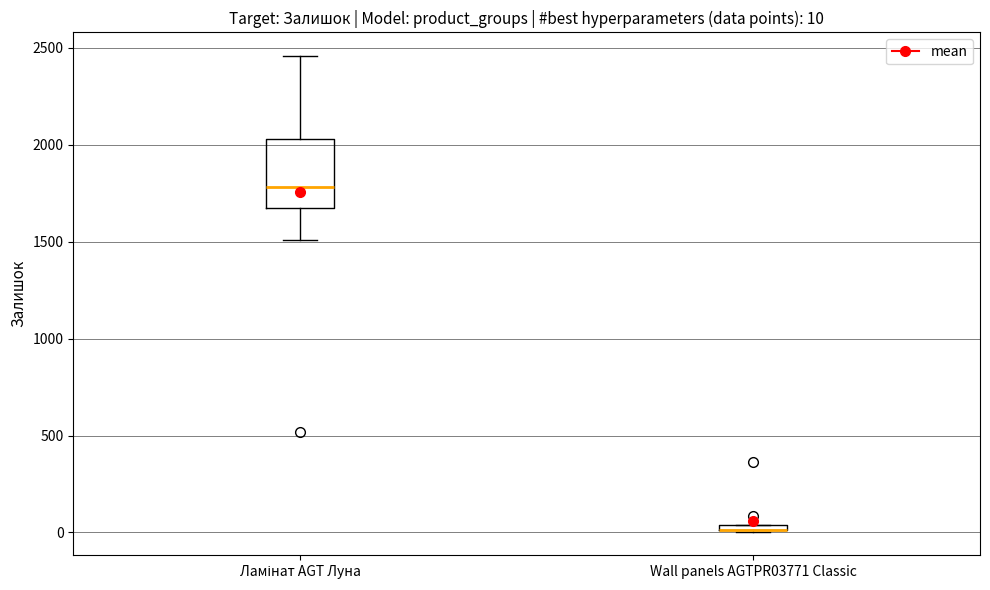

Which box is the tallest, from its lower edge to its upper edge?

Ламінат AGT Луна